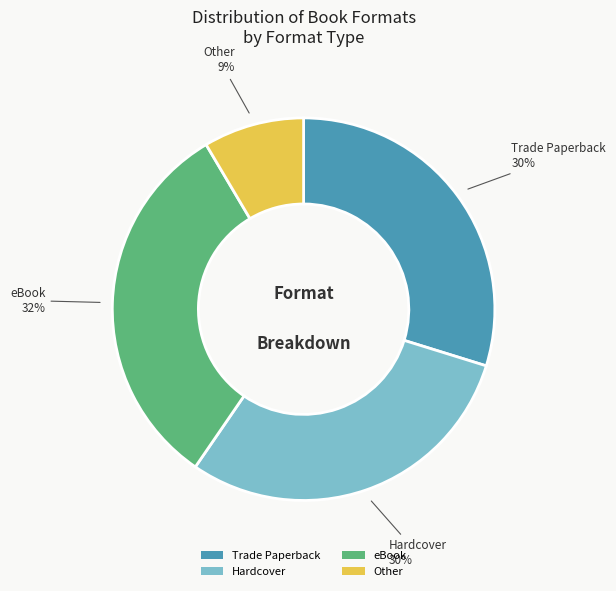

Combined, do Other and Hardcover account for over 50%?

No